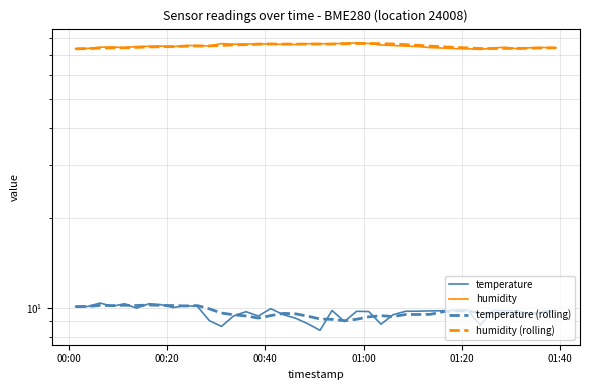

What is the lowest value of the temperature series?

8.4